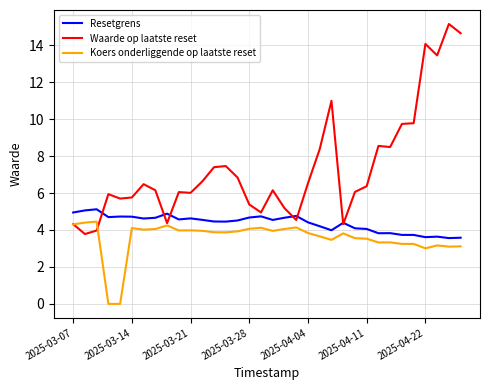

True or false: Waarde op laatste reset and Koers onderliggende op laatste reset cross at least once.

True